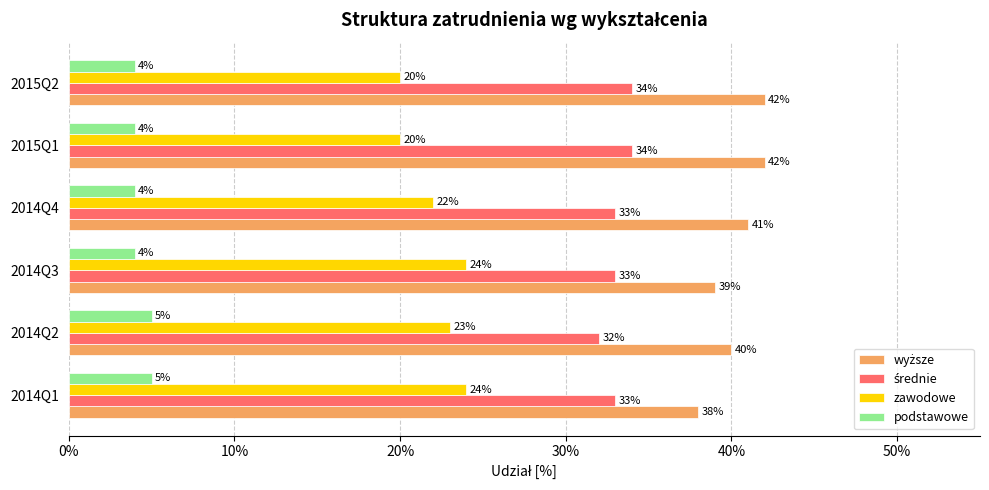

Which series has the largest total across all categories?

wyższe